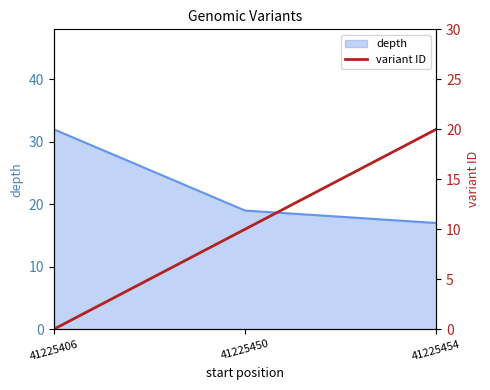

At which category does the chart reach its minimum across all series?

41225406